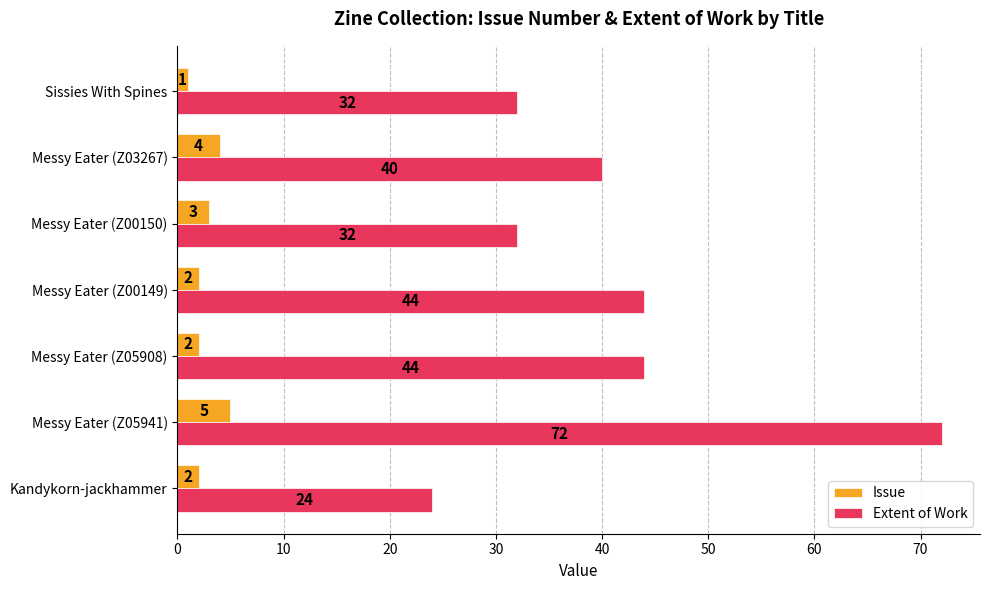

How many data points does each series have?

7